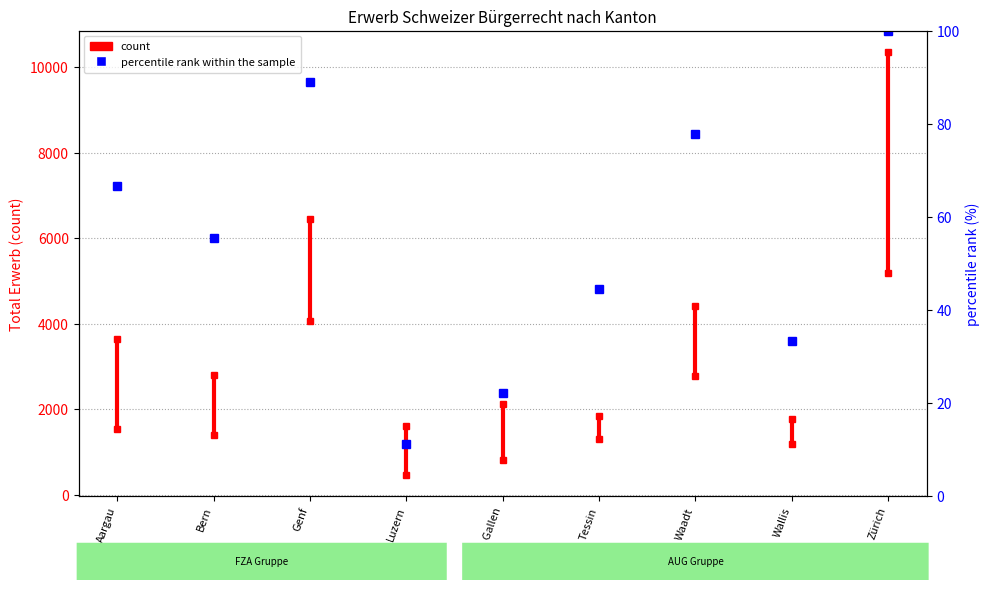

Does the chart have visible grid lines?

Yes